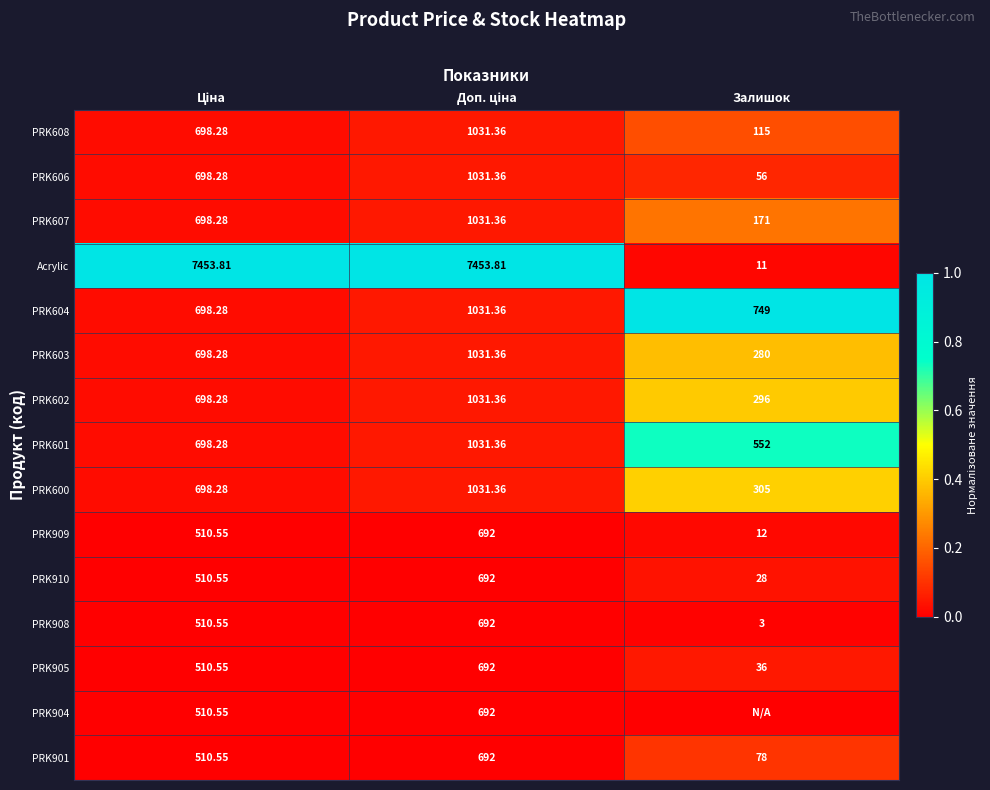

At which label is Acrylic closest to 3732?

Залишок